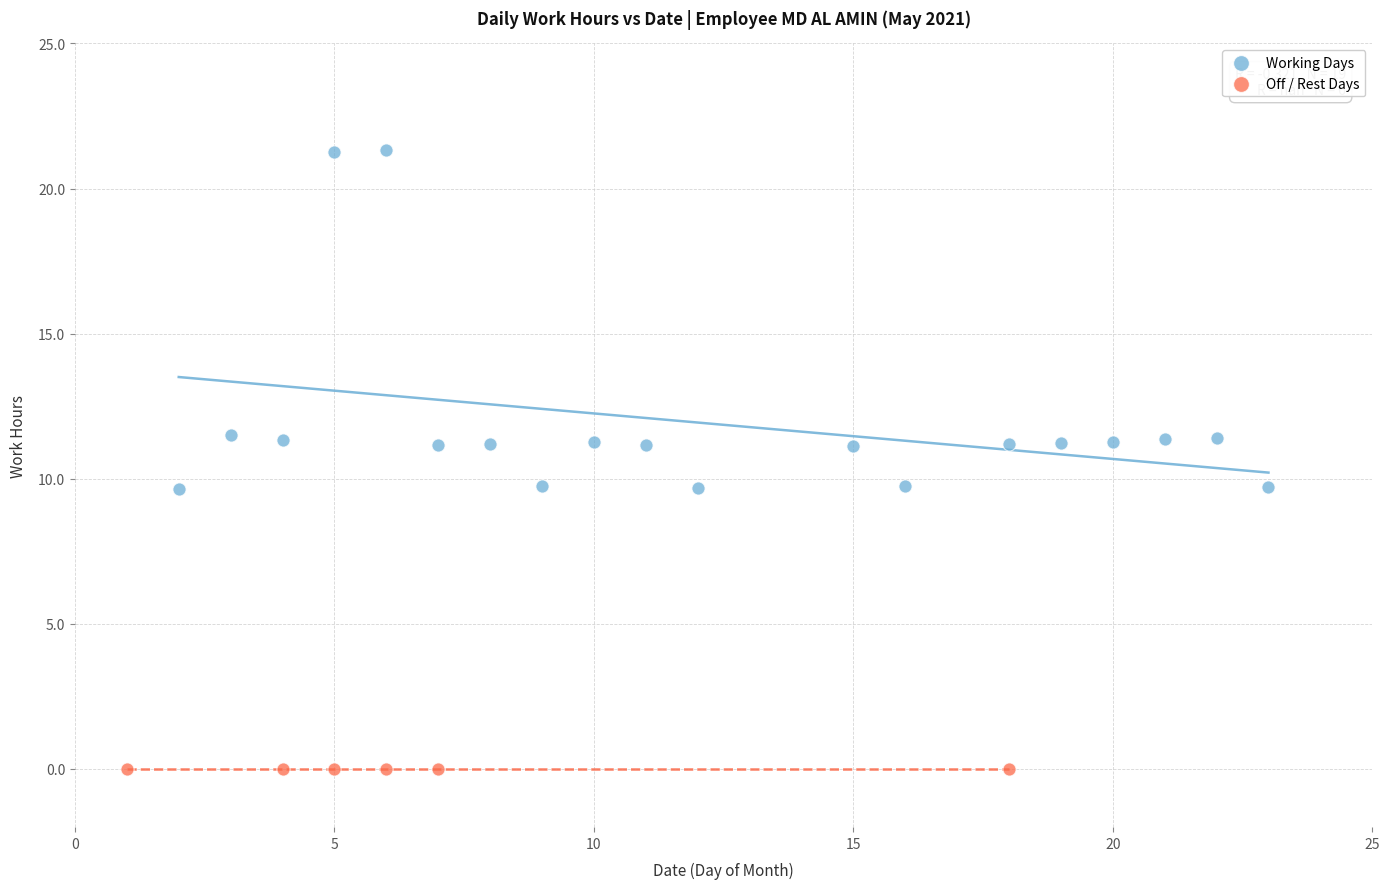

What are all the series names shown in the legend?

Working Days, Off / Rest Days